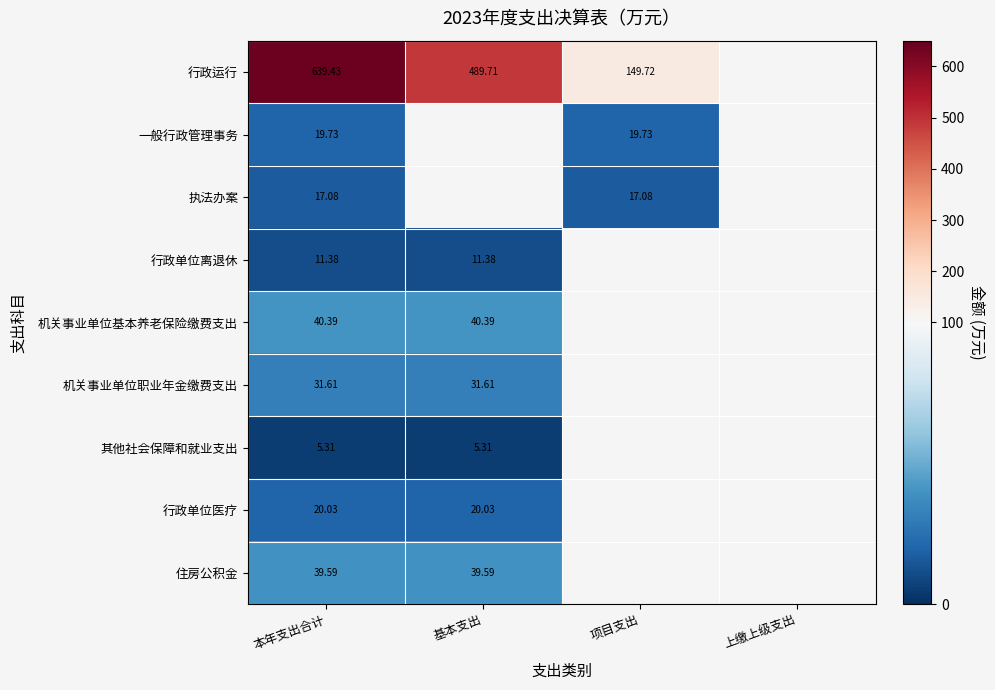

At which label is 执法办案 closest to 17?

本年支出合计